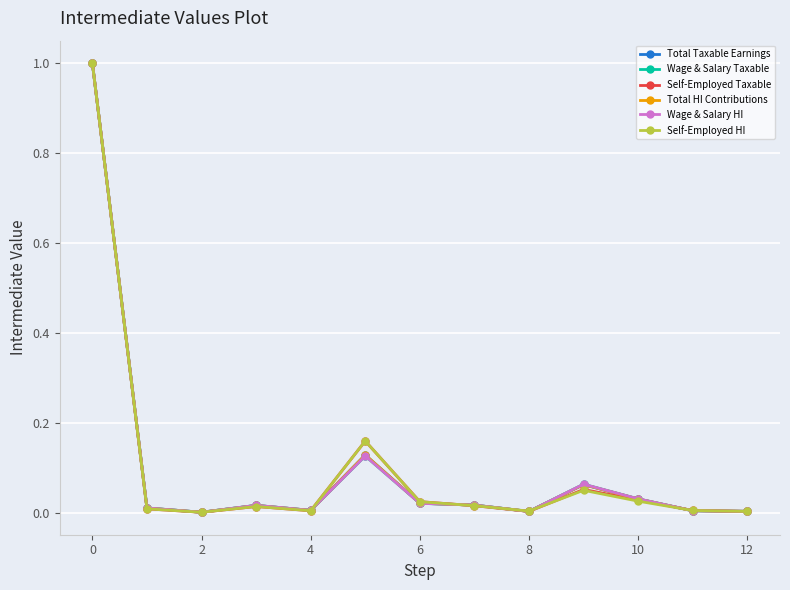

True or false: Total HI Contributions has more than 1 interior local peaks.

True